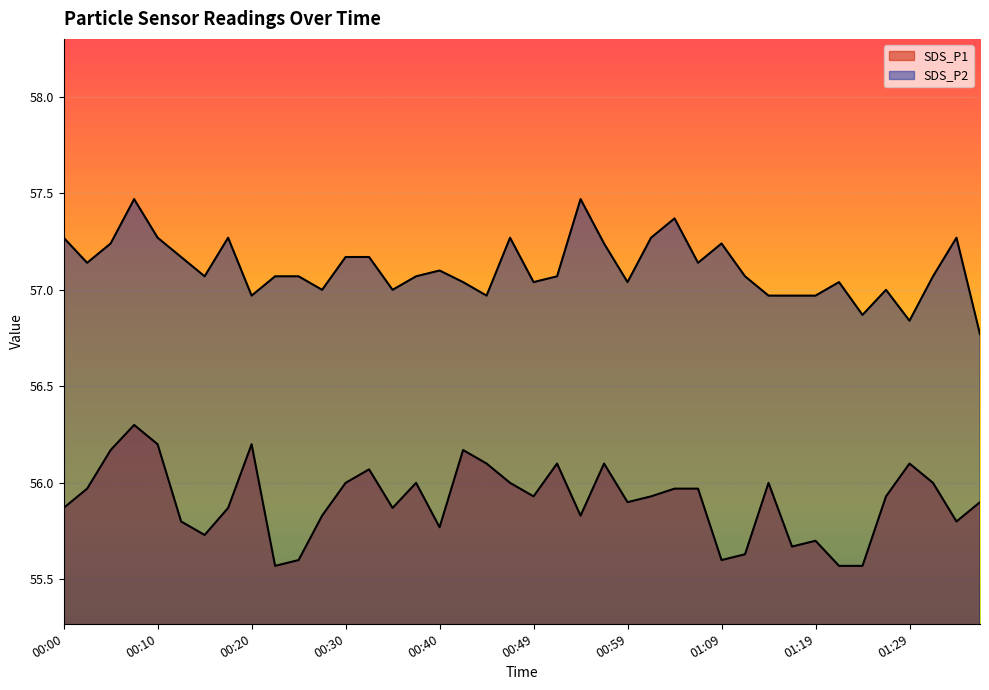

What is the highest value of the SDS_P2 series?

57.5